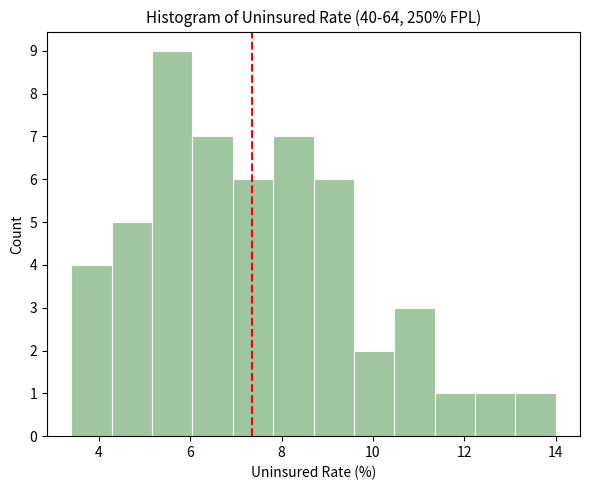

How tall is the bar that spans 9.6 to 10.4 on the x-axis? Neither the bar edges nor the heights are printed on the chart, so give them approximately, as read against the axes.

2